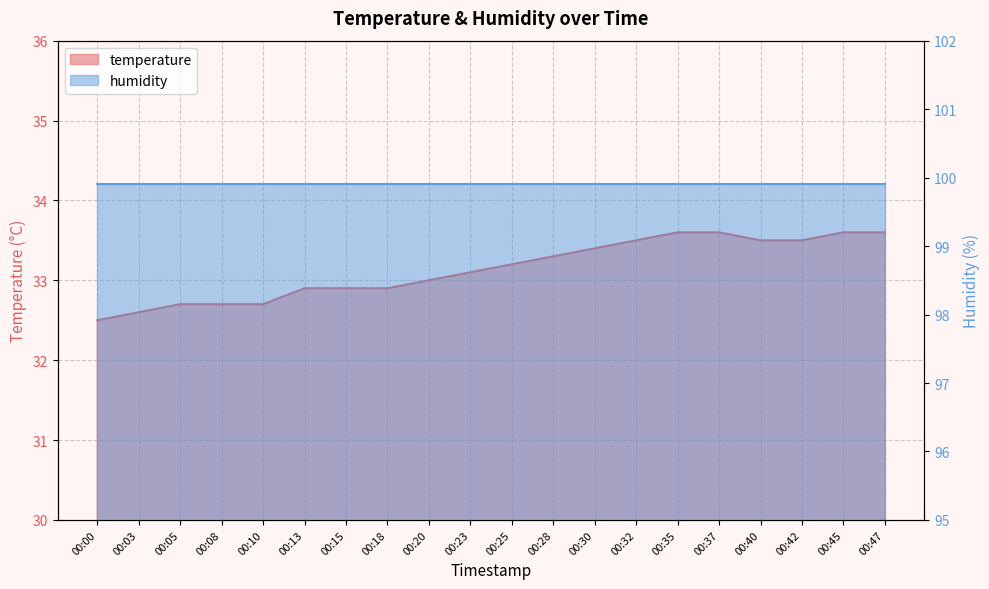

List the labels in order of value, largest first.

00:35, 00:37, 00:45, 00:47, 00:32, 00:40, 00:42, 00:30, 00:28, 00:25, 00:23, 00:20, 00:13, 00:15, 00:18, 00:05, 00:08, 00:10, 00:03, 00:00